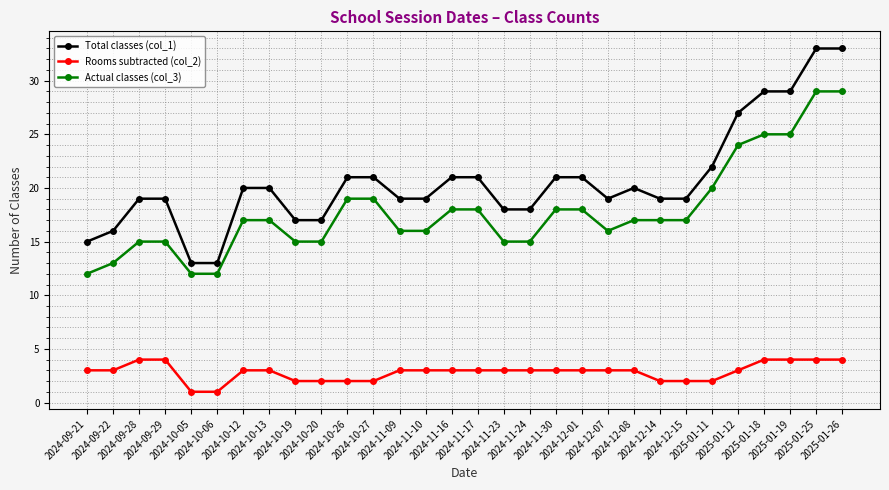

Reading left to right, what are all the values shown in this chart?

Total classes (col_1): 15	16	19	19	13	13	20	20	17	17	21	21	19	19	21	21	18	18	21	21	19	20	19	19	22	27	29	29	33	33
Rooms subtracted (col_2): 3	3	4	4	1	1	3	3	2	2	2	2	3	3	3	3	3	3	3	3	3	3	2	2	2	3	4	4	4	4
Actual classes (col_3): 12	13	15	15	12	12	17	17	15	15	19	19	16	16	18	18	15	15	18	18	16	17	17	17	20	24	25	25	29	29